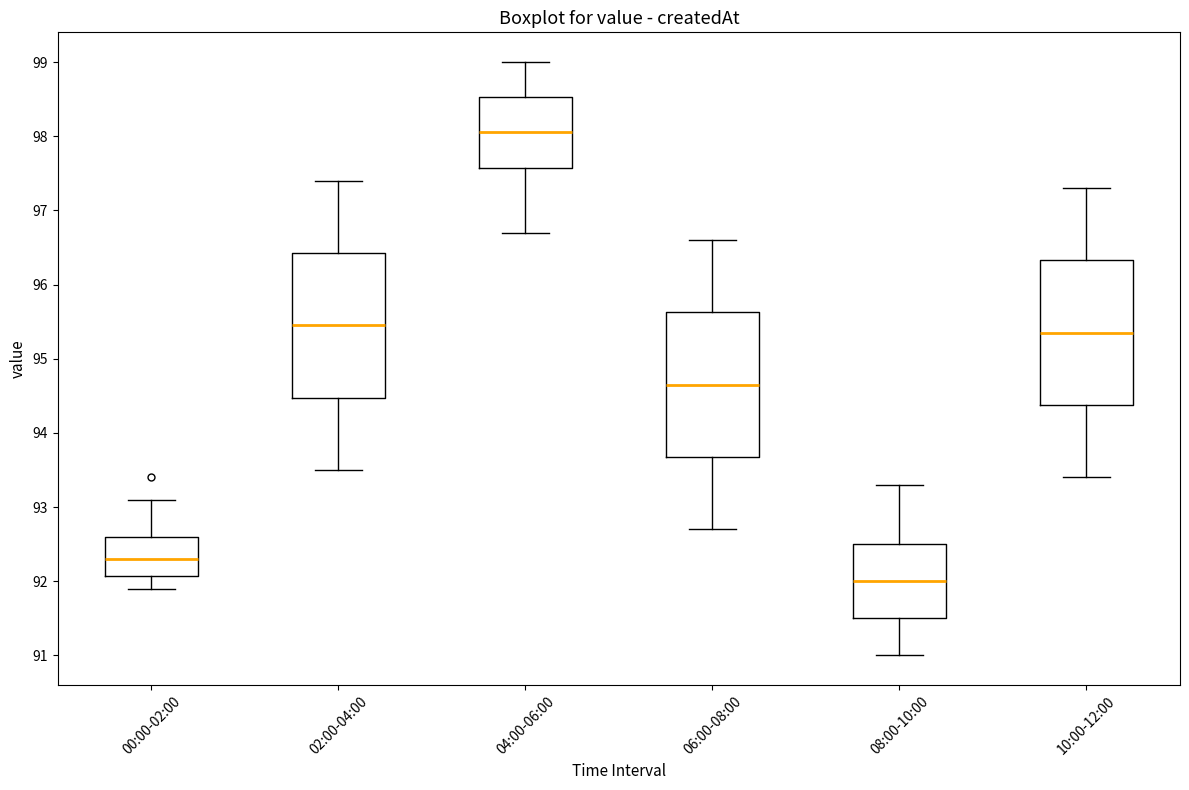

Which box's median line is the lowest?

08:00-10:00